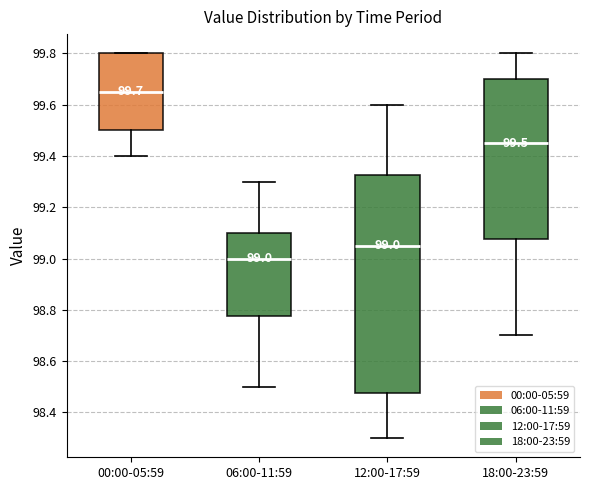

Which box is the tallest, from its lower edge to its upper edge?

12:00-17:59